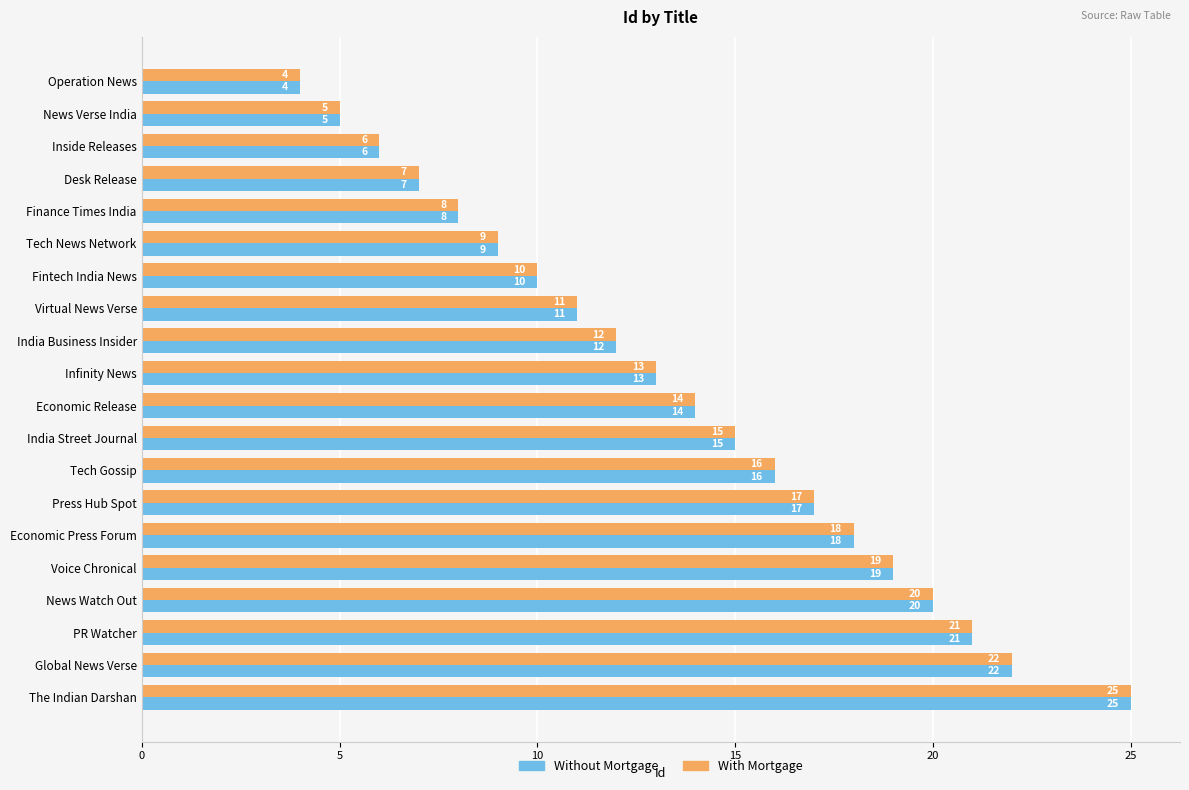

Rank the categories by Without Mortgage value from highest to lowest.

The Indian Darshan, Global News Verse, PR Watcher, News Watch Out, Voice Chronical, Economic Press Forum, Press Hub Spot, Tech Gossip, India Street Journal, Economic Release, Infinity News, India Business Insider, Virtual News Verse, Fintech India News, Tech News Network, Finance Times India, Desk Release, Inside Releases, News Verse India, Operation News